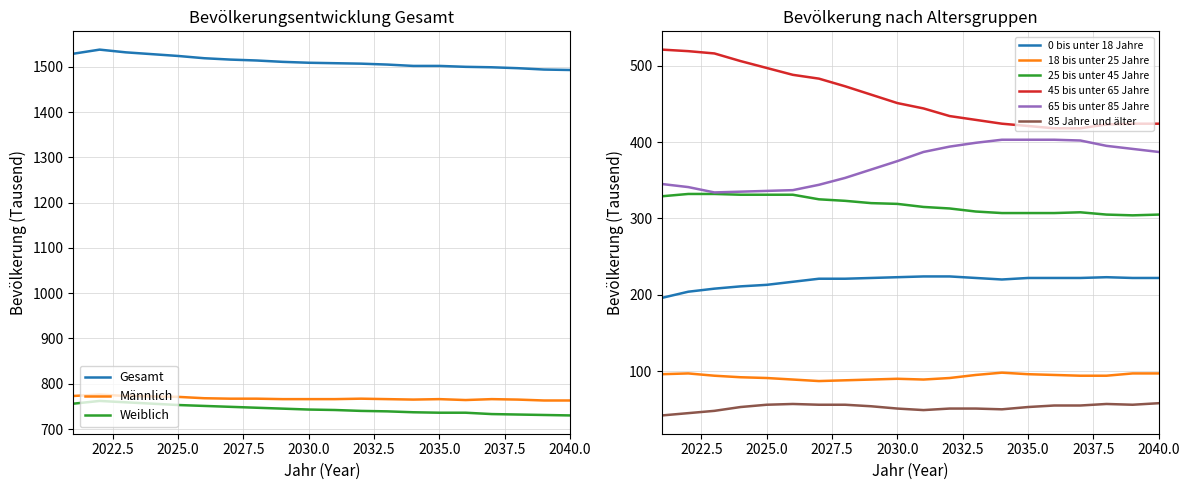

True or false: Gesamt and Weiblich cross at least once.

False